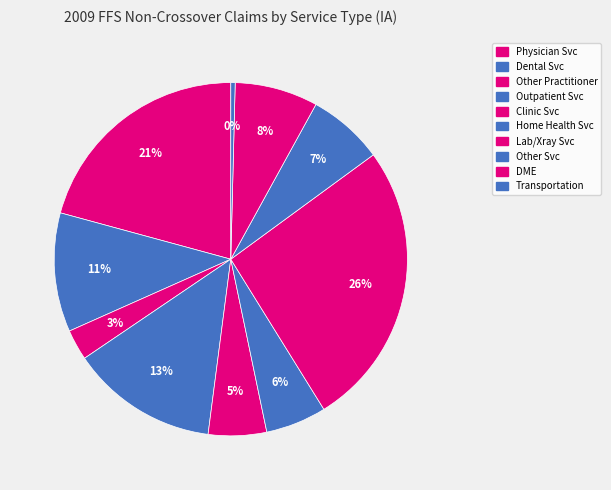

Rank the categories by value from lowest to highest.

Transportation Services, Other Practitioner, Clinic Services, Home Health Services, Other Services, Durable Medical Equipment, Dental Services, Outpatient Services, Physician Services, Lab/Xray Services